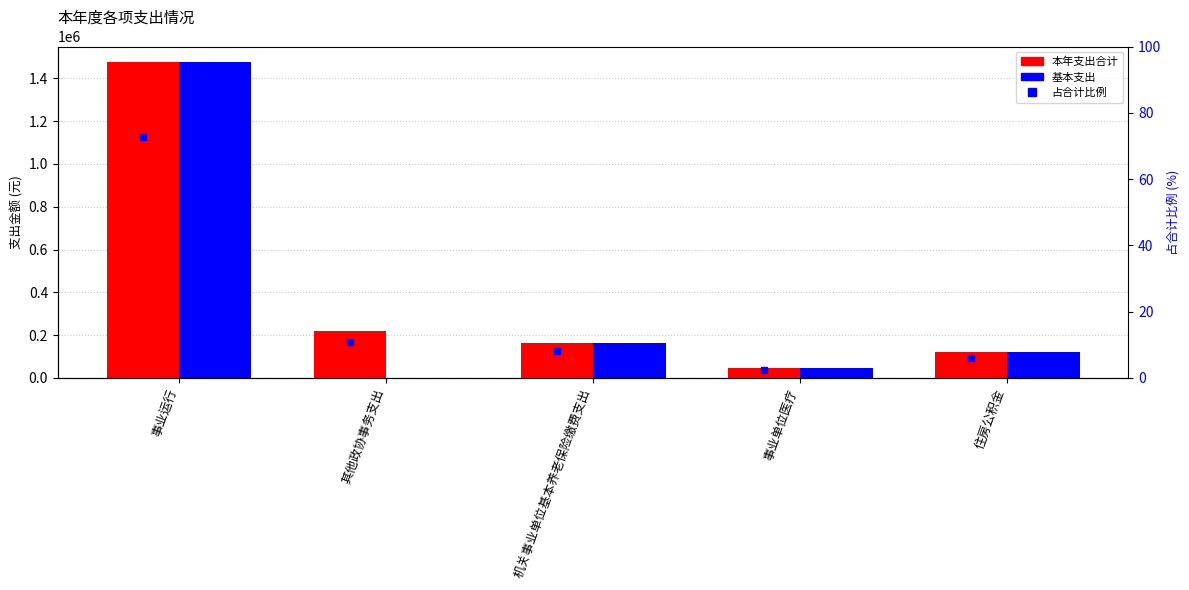

Reading left to right, transcribe all the data shown in this chart.

本年支出合计: 1475024.3	220136.2	163907.4	47749.9	119118.0
基本支出: 1475024.3	0.0	163907.4	47749.9	119118.0
占比(%): 72.8	10.9	8.1	2.4	5.9